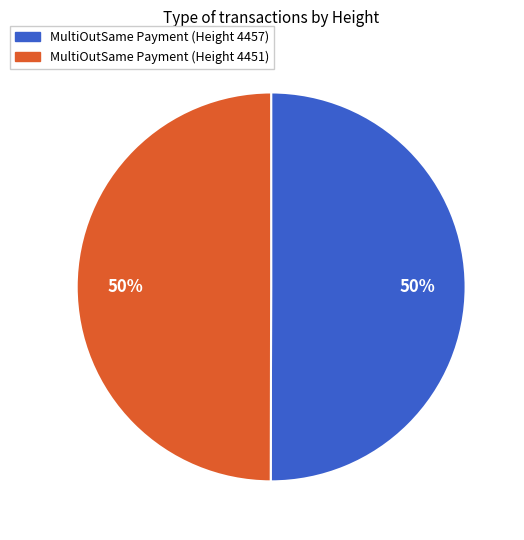

Approximately how many times larger is the value at MultiOutSame Payment (Height 4457) compared to MultiOutSame Payment (Height 4451)?

1.0